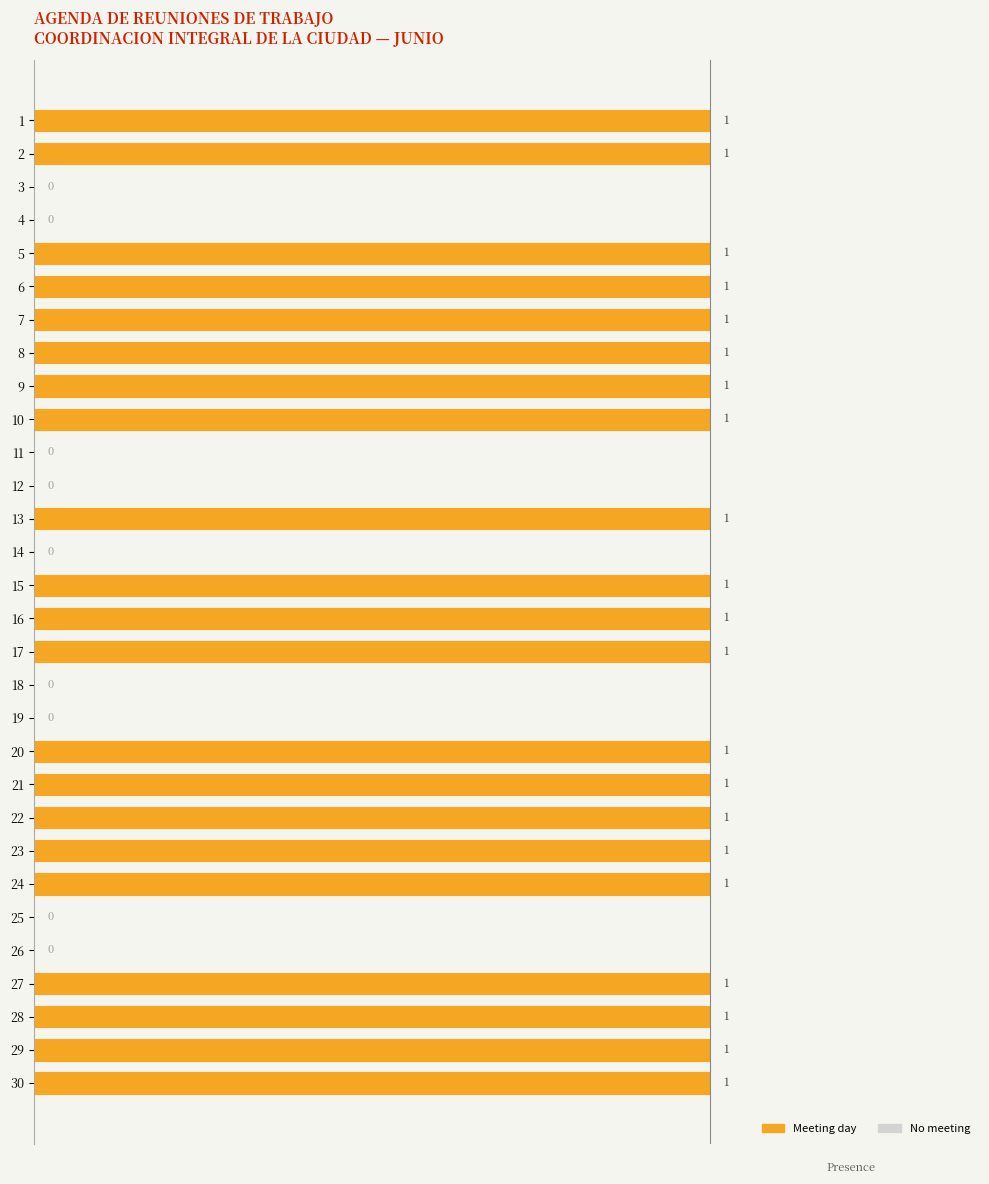

The value at 15 is 0. True or false?

False